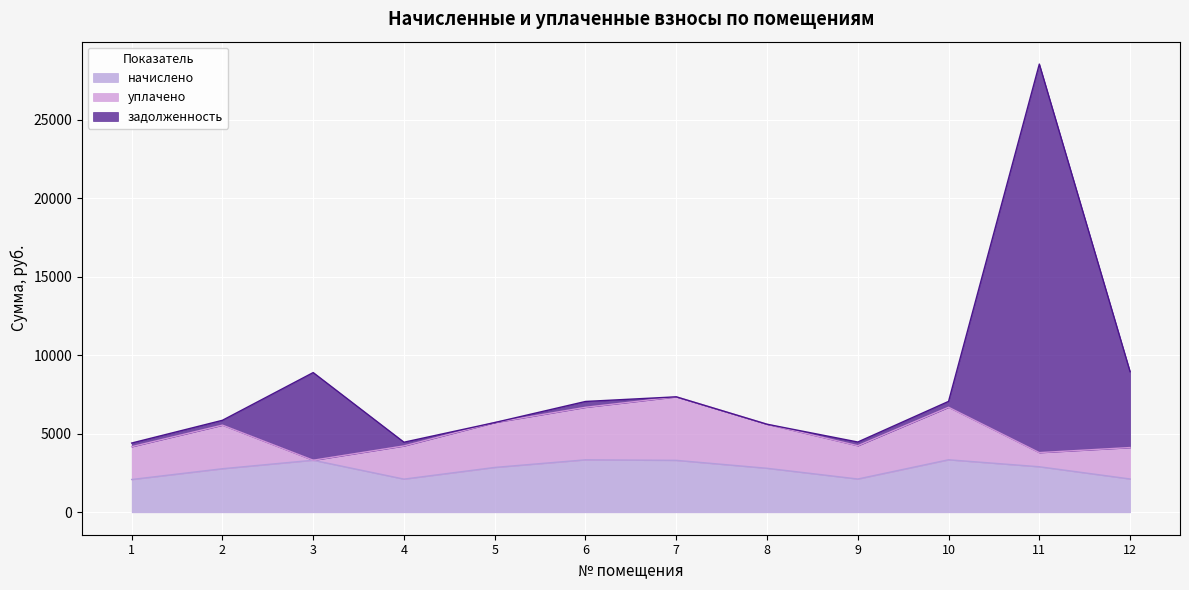

At which category is the sum across all series the highest?

11